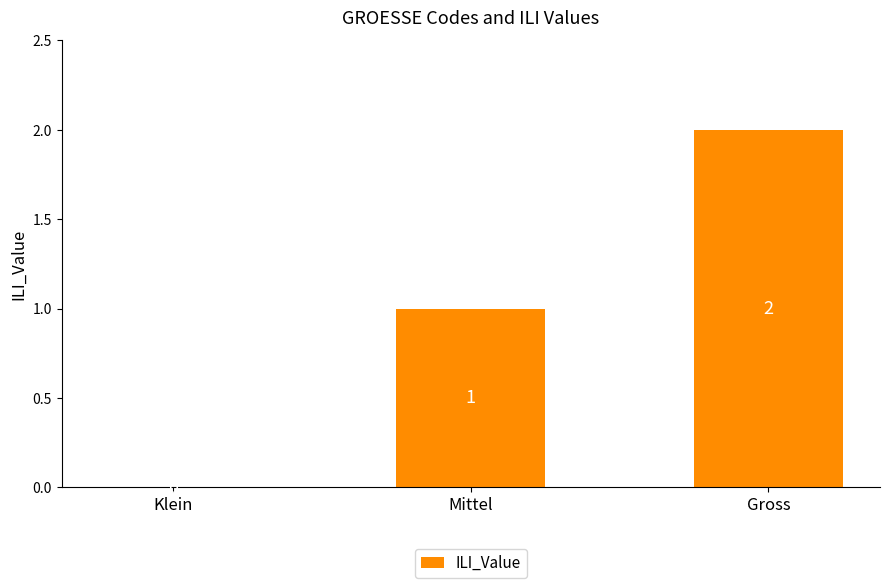

Reading left to right, what are all the values shown in this chart?

Klein=0	Mittel=1	Gross=2